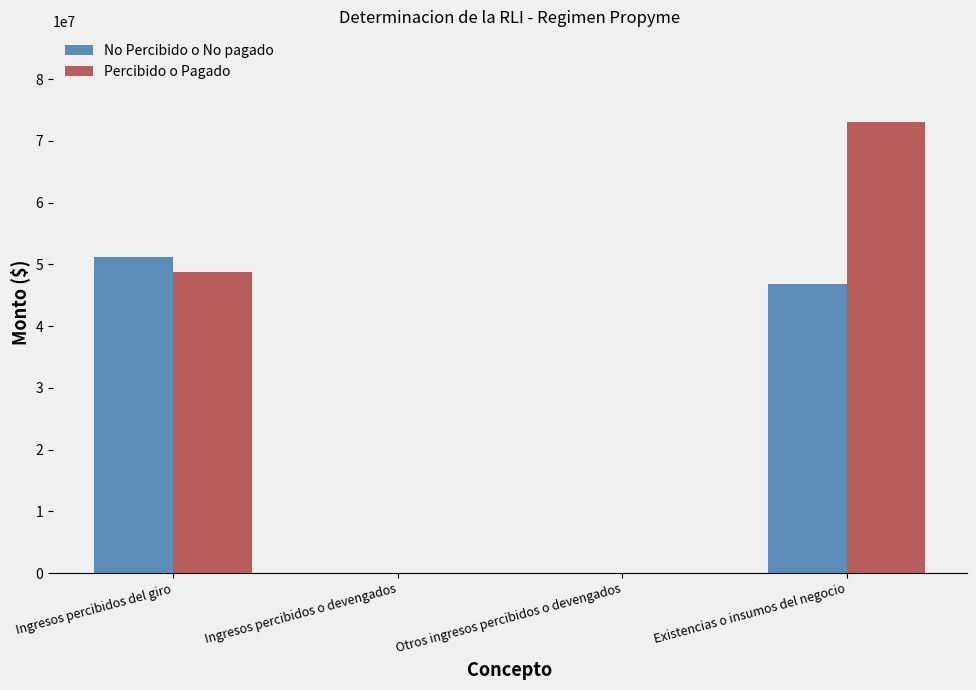

The value of Percibido o Pagado at Otros ingresos percibidos o devengados is 12500.0. True or false?

True